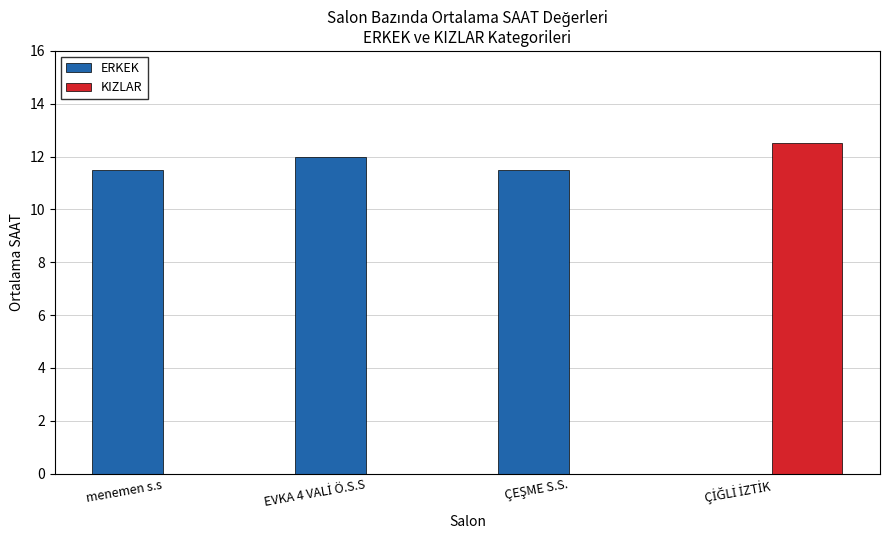

What is the greatest value displayed?

12.5